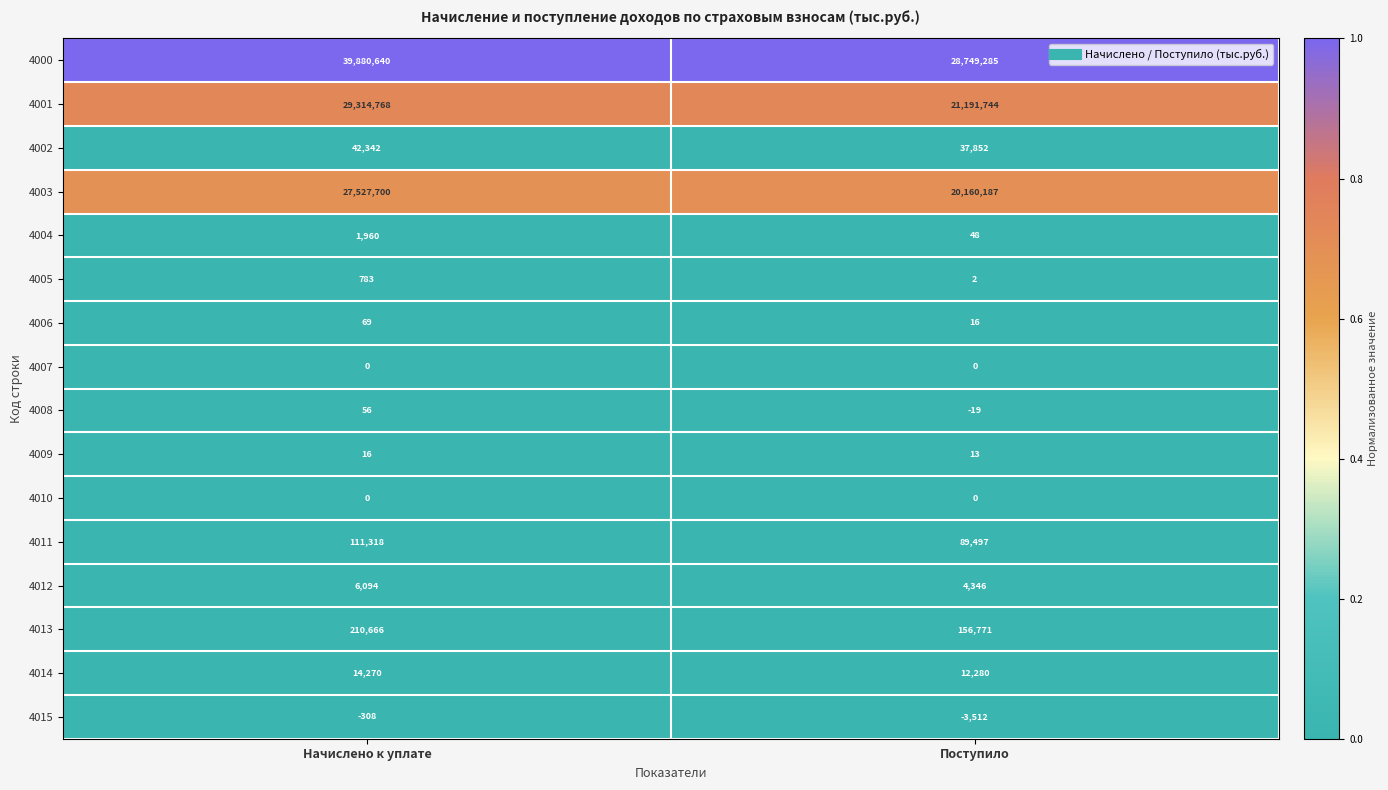

At which label is 4015 closest to -1910?

Начислено к уплате